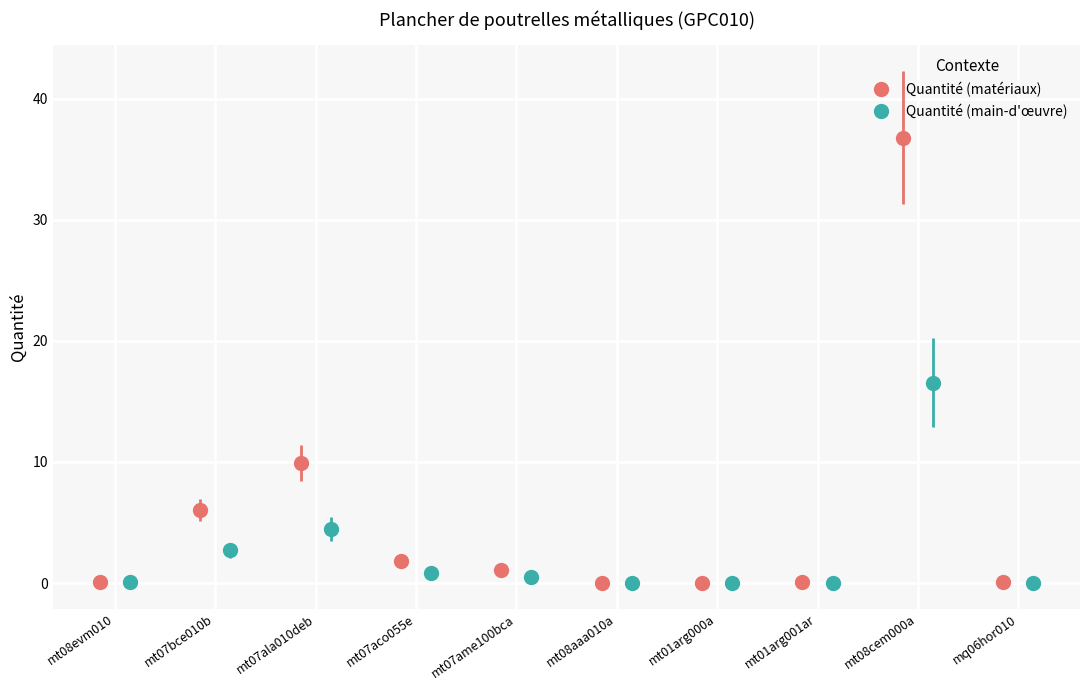

What is the maximum value shown in the chart?

36.8